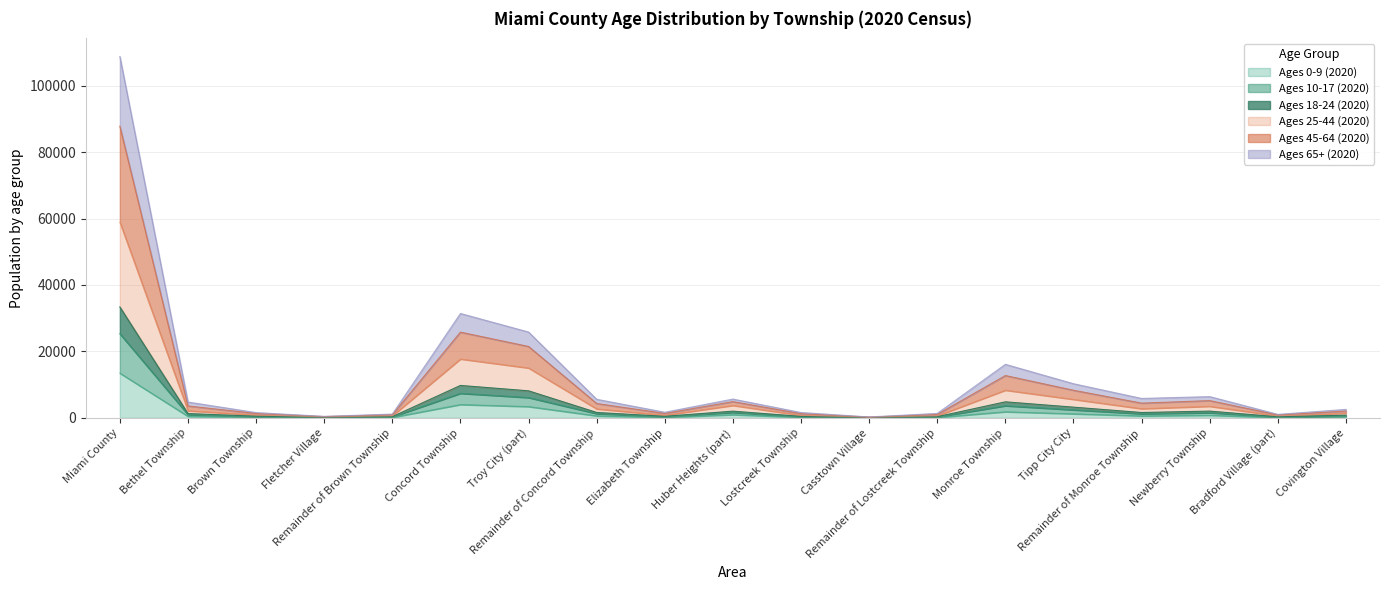

True or false: Ages 45-64 (2020) and Ages 10-17 (2020) intersect in this chart.

False